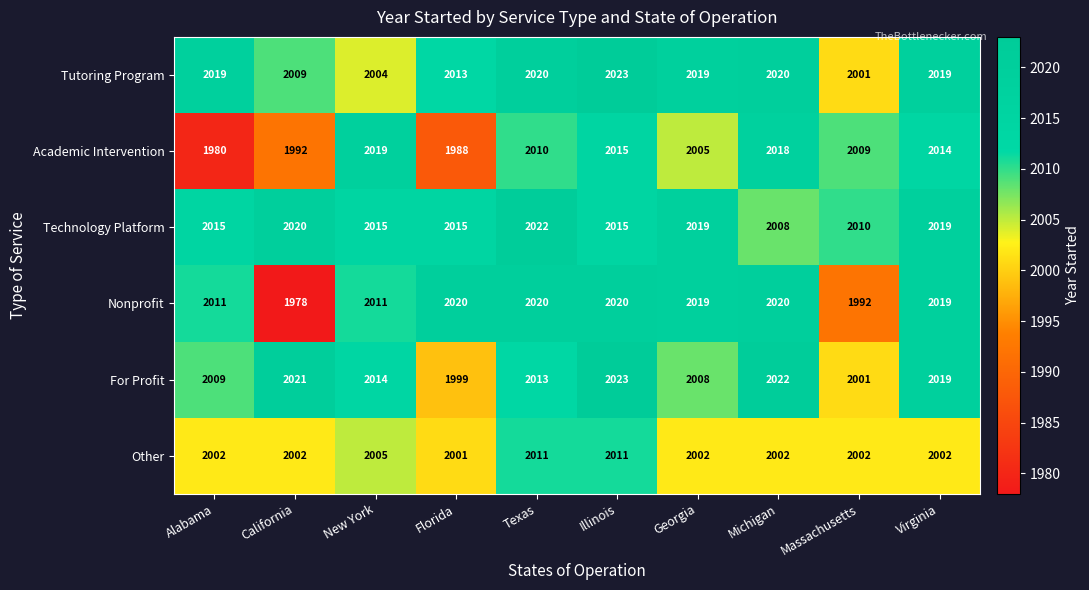

At which category does the chart reach its peak across all series?

Illinois